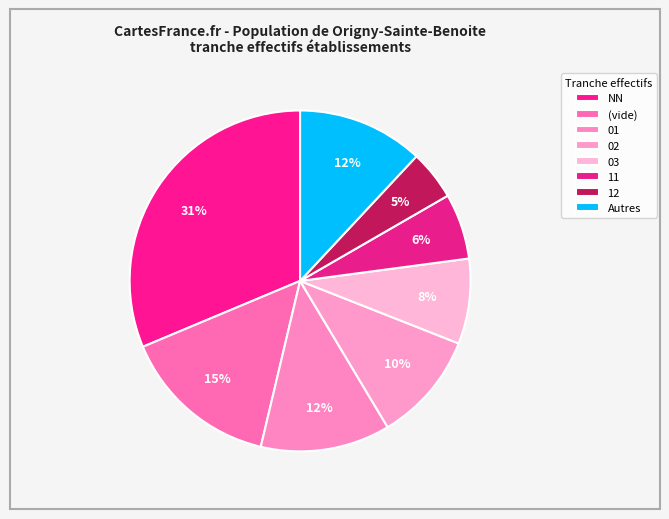

Is it true that 02 is 10% of the pie?

True